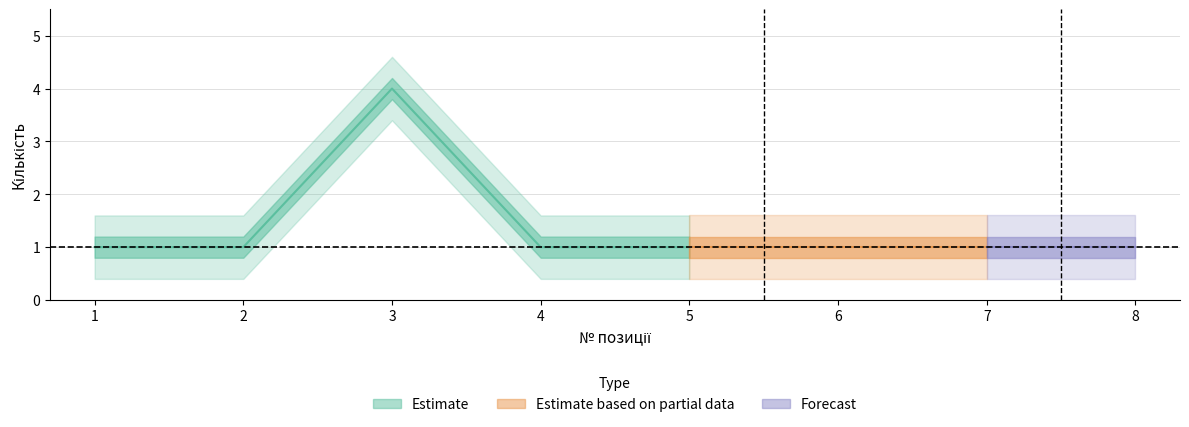

What is the smallest value displayed?

1